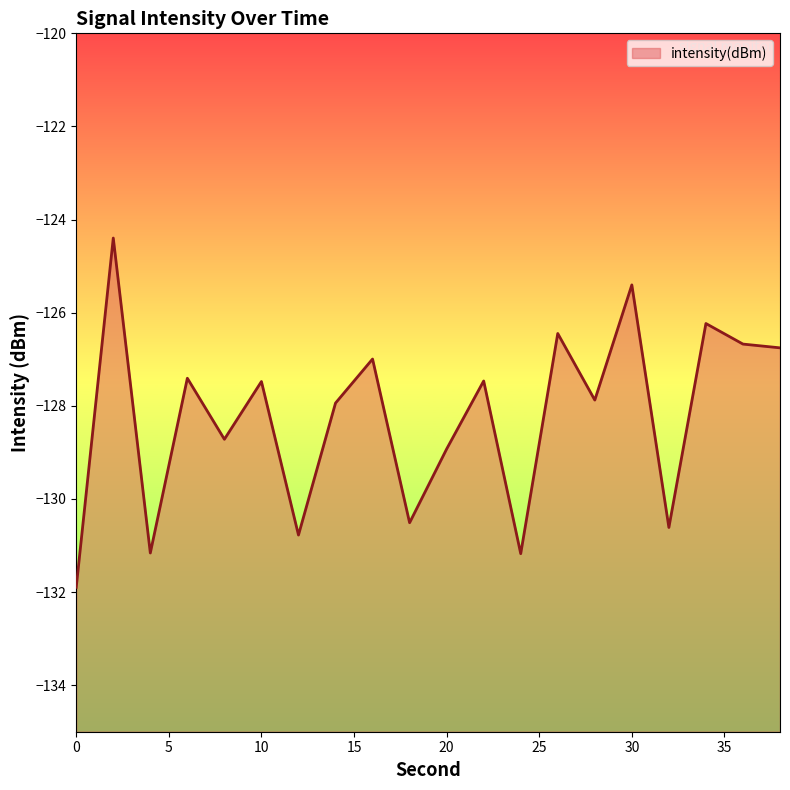

True or false: the data has more than 2 interior local peaks.

True